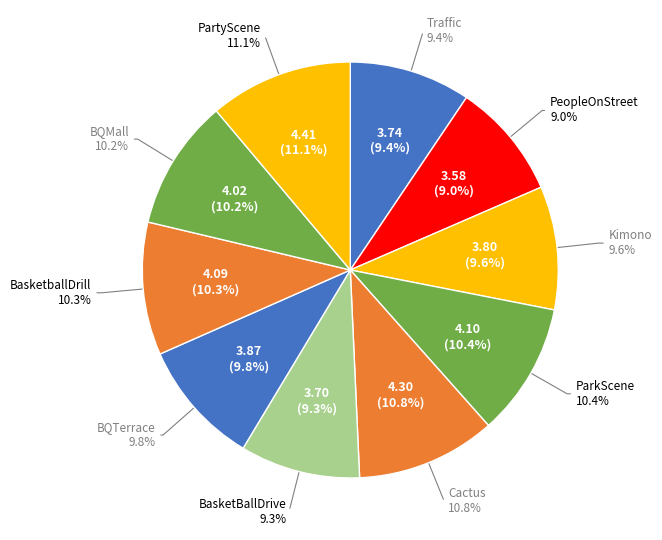

Combined, what portion of the pie is Traffic and Cactus?

20.3%